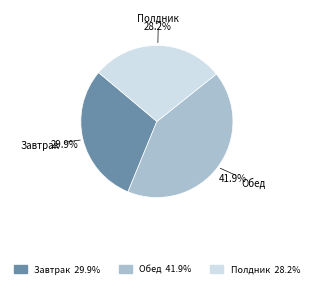

To the nearest percent, what is the average slice percentage?

33%